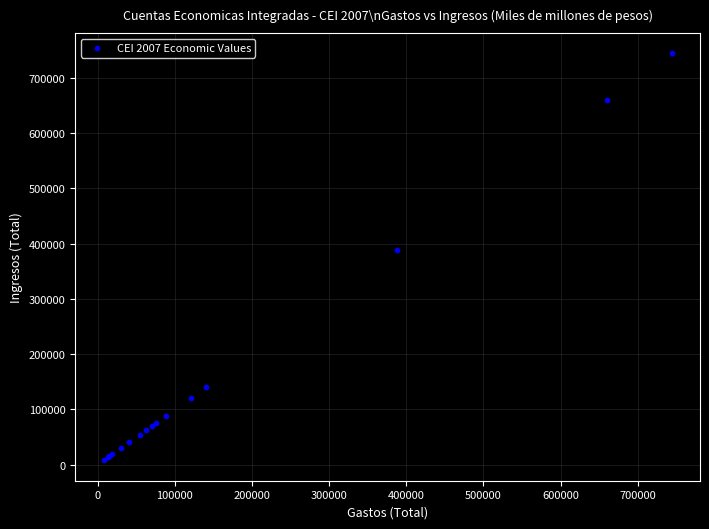

What Y value in the scatter plot is closest to 375935?

387663